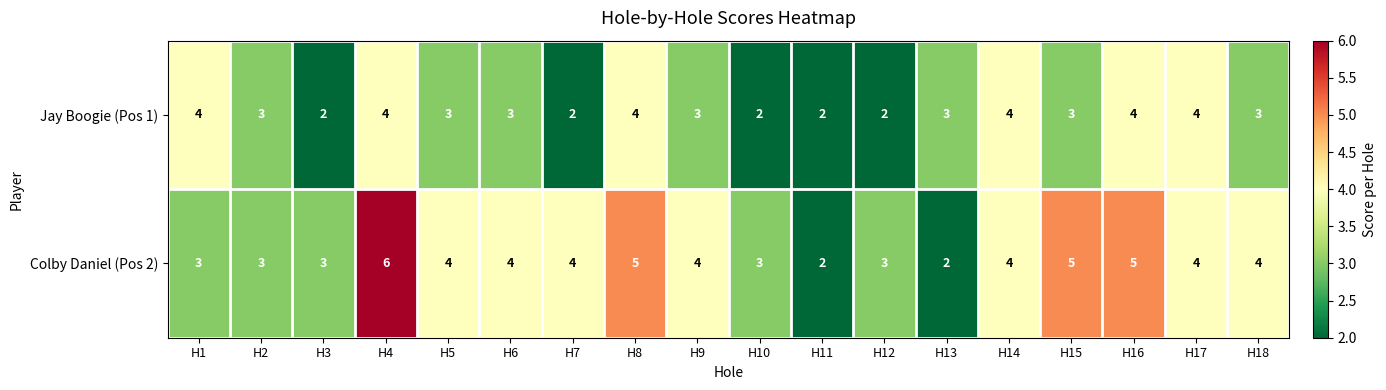

What is the average value of the Jay Boogie (Pos 1) series?

3